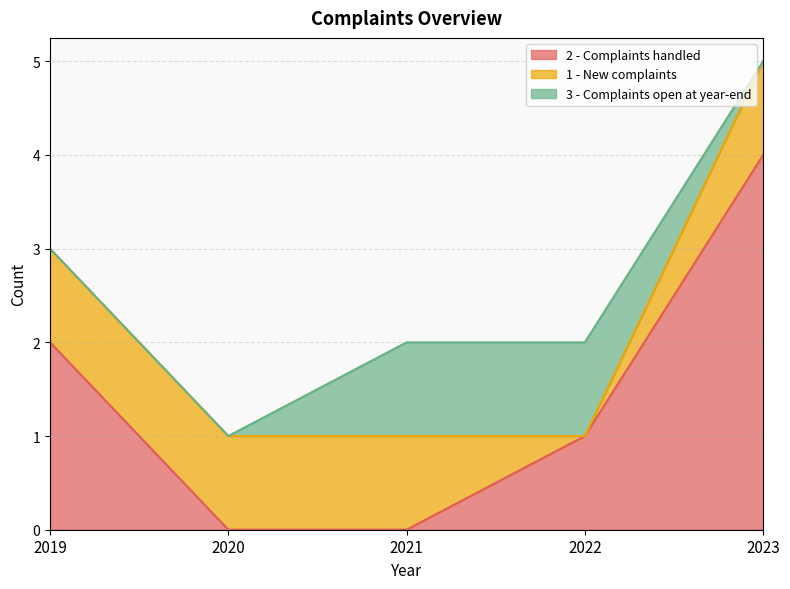

Reading left to right, what are all the values shown in this chart?

2 - Complaints handled: 2019=2	2020=0	2021=0	2022=1	2023=4
1 - New complaints: 2019=1	2020=1	2021=1	2022=0	2023=1
3 - Complaints open at year-end: 2019=0	2020=0	2021=1	2022=1	2023=0